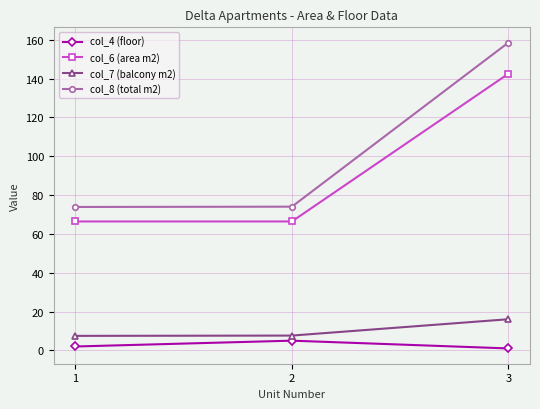

What is the difference between the maximum and minimum values in the col_8 (total m2) series?

84.6